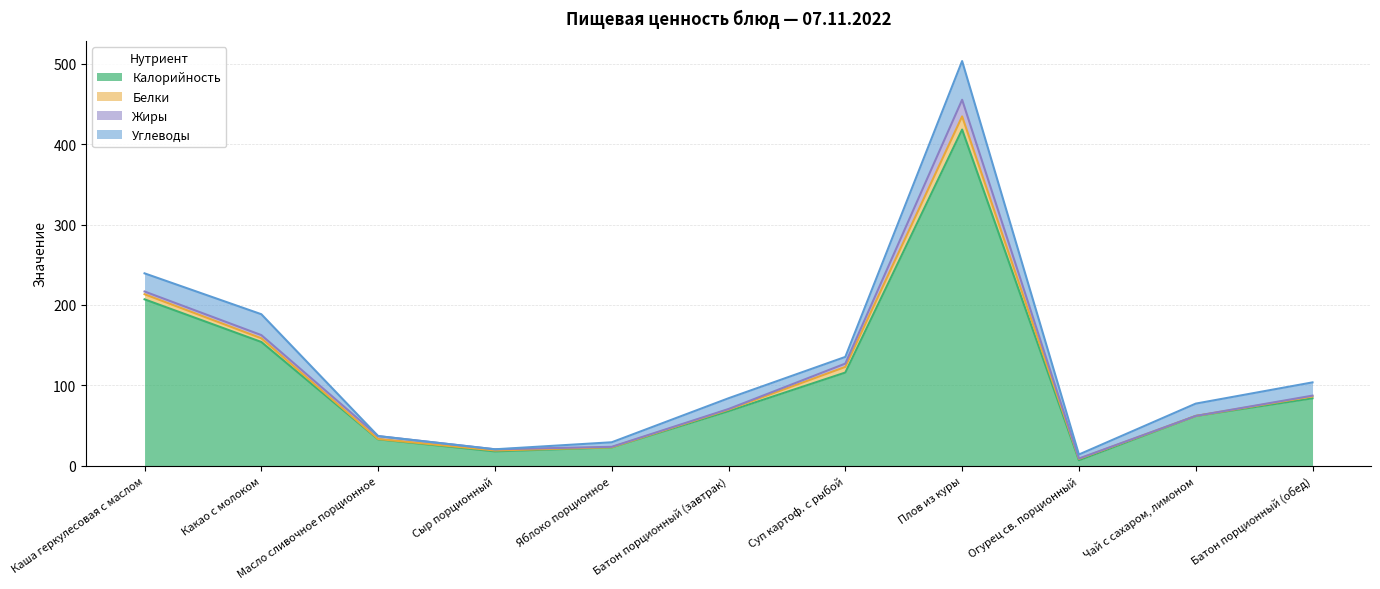

True or false: Жиры and Калорийность cross at least once.

False